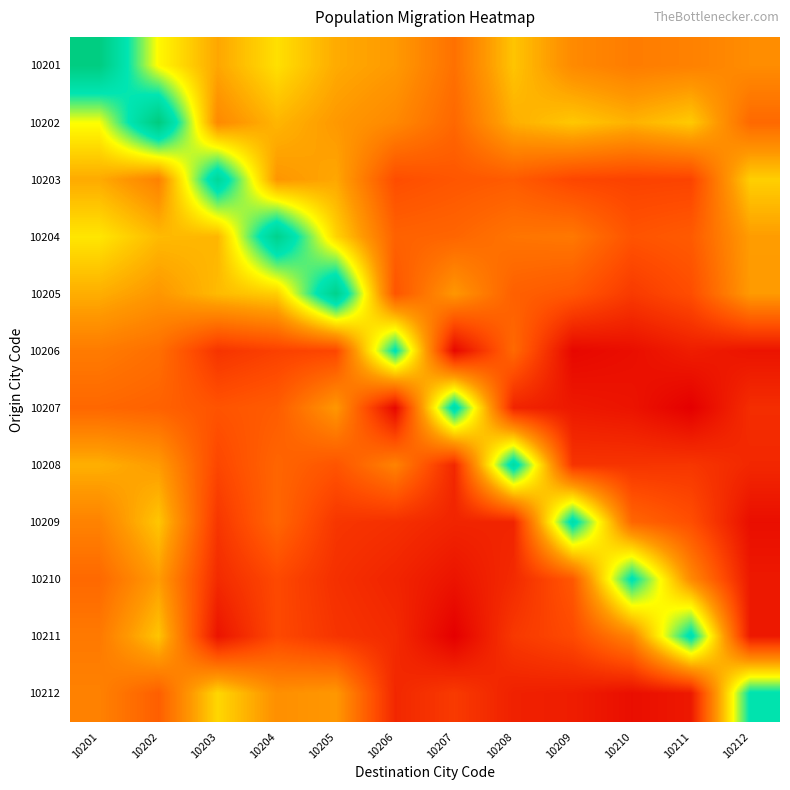

At how many categories does at least one series exceed 8?

12